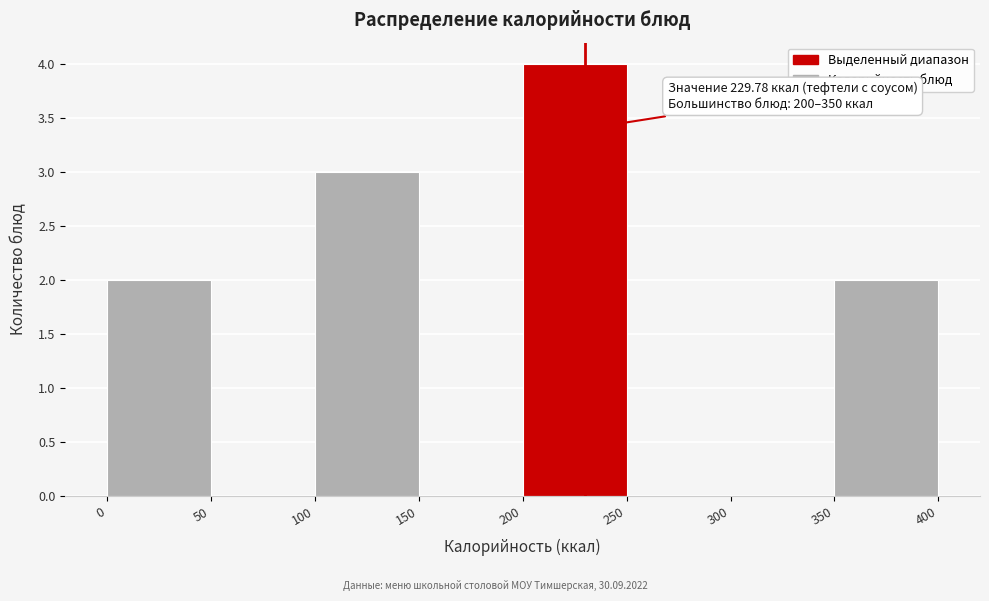

Which range on the x-axis has the tallest bar?

200 to 250